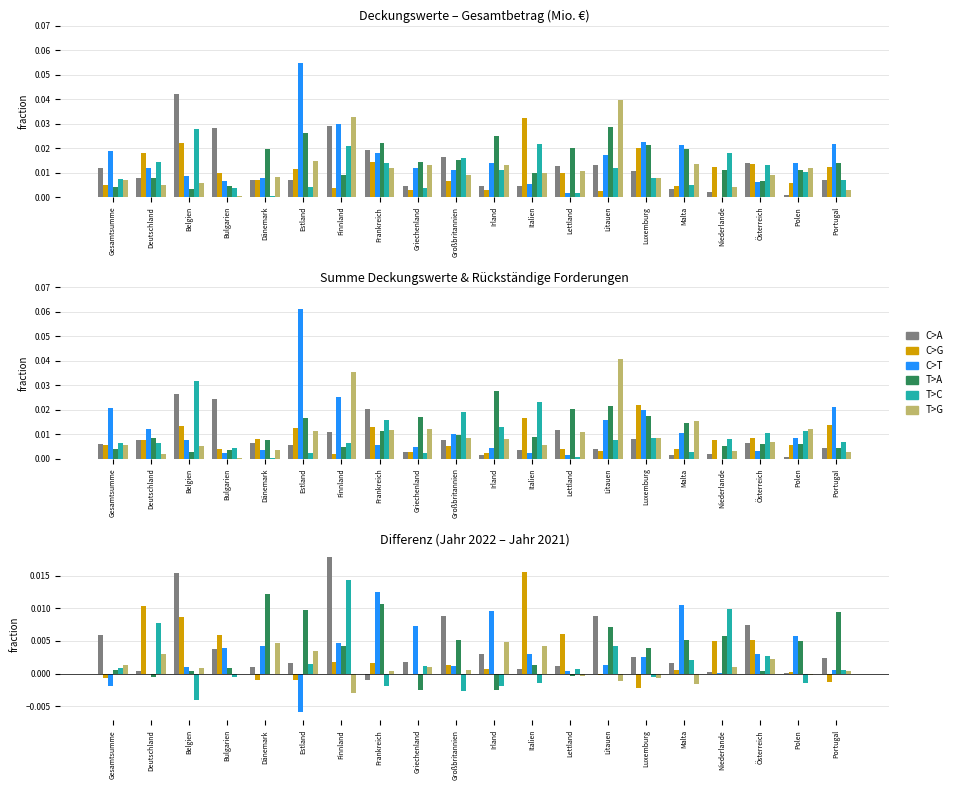

What is the label of the 10th bar from the right?

Irland